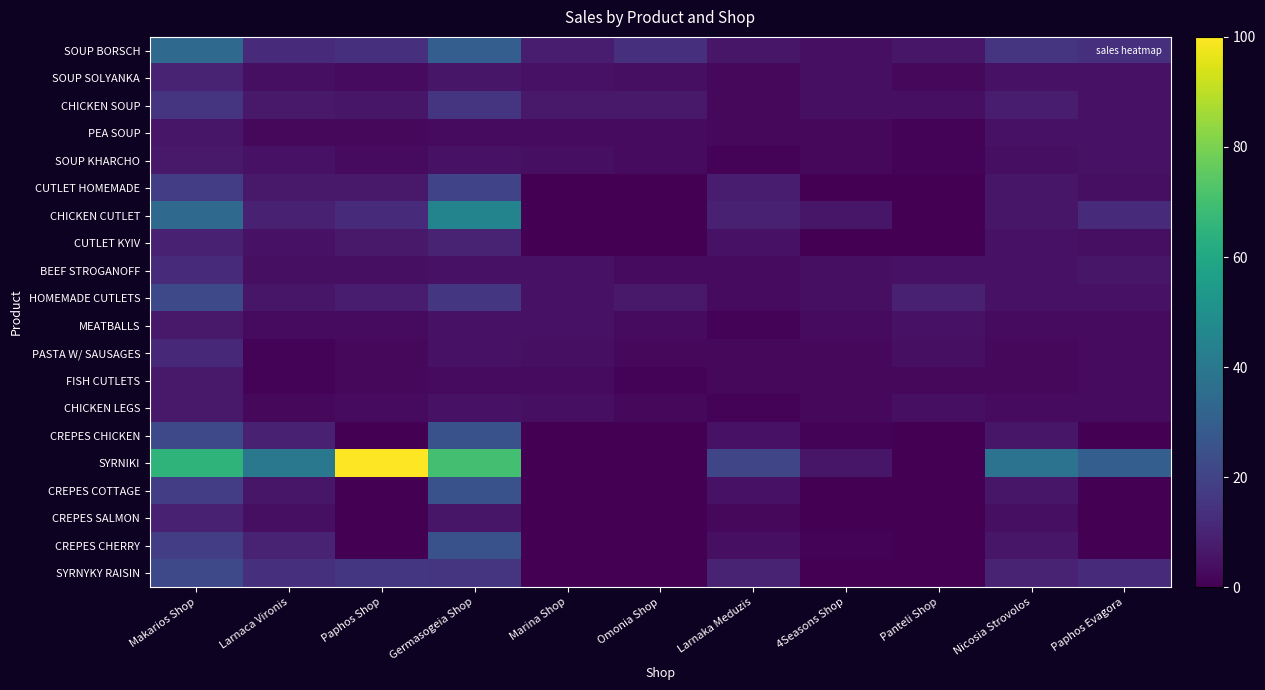

Reading left to right, list all the values displayed in this chart.

SOUP BORSCH: Makarios Shop=34	Larnaca Vironis=12	Paphos Shop=14	Germasogeia Shop=30	Marina Shop=8	Omonia Shop=14	Larnaka Meduzis=6	4Seasons Shop=4	Panteli Shop=6	Nicosia Strovolos=15	Paphos Evagora=14
SOUP SOLYANKA: Makarios Shop=10	Larnaca Vironis=4	Paphos Shop=3	Germasogeia Shop=6	Marina Shop=5	Omonia Shop=4	Larnaka Meduzis=2	4Seasons Shop=4	Panteli Shop=2	Nicosia Strovolos=5	Paphos Evagora=5
CHICKEN SOUP: Makarios Shop=15	Larnaca Vironis=7	Paphos Shop=6	Germasogeia Shop=15	Marina Shop=7	Omonia Shop=7	Larnaka Meduzis=2	4Seasons Shop=4	Panteli Shop=4	Nicosia Strovolos=8	Paphos Evagora=5
PEA SOUP: Makarios Shop=6	Larnaca Vironis=2	Paphos Shop=2	Germasogeia Shop=3	Marina Shop=3	Omonia Shop=3	Larnaka Meduzis=2	4Seasons Shop=2	Panteli Shop=1	Nicosia Strovolos=5	Paphos Evagora=5
SOUP KHARCHO: Makarios Shop=7	Larnaca Vironis=5	Paphos Shop=3	Germasogeia Shop=5	Marina Shop=4	Omonia Shop=3	Larnaka Meduzis=1	4Seasons Shop=2	Panteli Shop=1	Nicosia Strovolos=4	Paphos Evagora=5
CUTLET HOMEMADE: Makarios Shop=18	Larnaca Vironis=7	Paphos Shop=7	Germasogeia Shop=20	Marina Shop=0	Omonia Shop=0	Larnaka Meduzis=8	4Seasons Shop=0	Panteli Shop=0	Nicosia Strovolos=6	Paphos Evagora=4
CHICKEN CUTLET: Makarios Shop=34	Larnaca Vironis=9	Paphos Shop=12	Germasogeia Shop=45	Marina Shop=0	Omonia Shop=0	Larnaka Meduzis=9	4Seasons Shop=6	Panteli Shop=0	Nicosia Strovolos=6	Paphos Evagora=12
CUTLET KYIV: Makarios Shop=9	Larnaca Vironis=5	Paphos Shop=7	Germasogeia Shop=10	Marina Shop=0	Omonia Shop=0	Larnaka Meduzis=5	4Seasons Shop=0	Panteli Shop=0	Nicosia Strovolos=5	Paphos Evagora=4
BEEF STROGANOFF: Makarios Shop=12	Larnaca Vironis=4	Paphos Shop=4	Germasogeia Shop=5	Marina Shop=5	Omonia Shop=3	Larnaka Meduzis=3	4Seasons Shop=4	Panteli Shop=5	Nicosia Strovolos=5	Paphos Evagora=6
HOMEMADE CUTLETS: Makarios Shop=22	Larnaca Vironis=6	Paphos Shop=8	Germasogeia Shop=16	Marina Shop=5	Omonia Shop=7	Larnaka Meduzis=3	4Seasons Shop=4	Panteli Shop=9	Nicosia Strovolos=5	Paphos Evagora=5
MEATBALLS: Makarios Shop=7	Larnaca Vironis=3	Paphos Shop=3	Germasogeia Shop=5	Marina Shop=5	Omonia Shop=3	Larnaka Meduzis=1	4Seasons Shop=3	Panteli Shop=5	Nicosia Strovolos=3	Paphos Evagora=3
PASTA W/ SAUSAGES: Makarios Shop=11	Larnaca Vironis=1	Paphos Shop=2	Germasogeia Shop=5	Marina Shop=4	Omonia Shop=2	Larnaka Meduzis=2	4Seasons Shop=2	Panteli Shop=4	Nicosia Strovolos=2	Paphos Evagora=3
FISH CUTLETS: Makarios Shop=7	Larnaca Vironis=1	Paphos Shop=2	Germasogeia Shop=3	Marina Shop=3	Omonia Shop=1	Larnaka Meduzis=2	4Seasons Shop=2	Panteli Shop=2	Nicosia Strovolos=2	Paphos Evagora=3
CHICKEN LEGS: Makarios Shop=7	Larnaca Vironis=2	Paphos Shop=3	Germasogeia Shop=5	Marina Shop=4	Omonia Shop=2	Larnaka Meduzis=1	4Seasons Shop=2	Panteli Shop=4	Nicosia Strovolos=3	Paphos Evagora=3
CREPES CHICKEN: Makarios Shop=22	Larnaca Vironis=9	Paphos Shop=0	Germasogeia Shop=25	Marina Shop=0	Omonia Shop=0	Larnaka Meduzis=5	4Seasons Shop=1	Panteli Shop=0	Nicosia Strovolos=6	Paphos Evagora=0
SYRNIKI: Makarios Shop=65	Larnaca Vironis=40	Paphos Shop=100	Germasogeia Shop=70	Marina Shop=0	Omonia Shop=0	Larnaka Meduzis=21	4Seasons Shop=6	Panteli Shop=0	Nicosia Strovolos=38	Paphos Evagora=30
CREPES COTTAGE: Makarios Shop=18	Larnaca Vironis=6	Paphos Shop=0	Germasogeia Shop=25	Marina Shop=0	Omonia Shop=0	Larnaka Meduzis=5	4Seasons Shop=0	Panteli Shop=0	Nicosia Strovolos=6	Paphos Evagora=0
CREPES SALMON: Makarios Shop=9	Larnaca Vironis=4	Paphos Shop=0	Germasogeia Shop=6	Marina Shop=0	Omonia Shop=0	Larnaka Meduzis=2	4Seasons Shop=0	Panteli Shop=0	Nicosia Strovolos=4	Paphos Evagora=0
CREPES CHERRY: Makarios Shop=18	Larnaca Vironis=10	Paphos Shop=0	Germasogeia Shop=25	Marina Shop=0	Omonia Shop=0	Larnaka Meduzis=4	4Seasons Shop=1	Panteli Shop=0	Nicosia Strovolos=6	Paphos Evagora=0
SYRNYKY RAISIN: Makarios Shop=22	Larnaca Vironis=14	Paphos Shop=16	Germasogeia Shop=15	Marina Shop=0	Omonia Shop=0	Larnaka Meduzis=10	4Seasons Shop=0	Panteli Shop=0	Nicosia Strovolos=10	Paphos Evagora=12